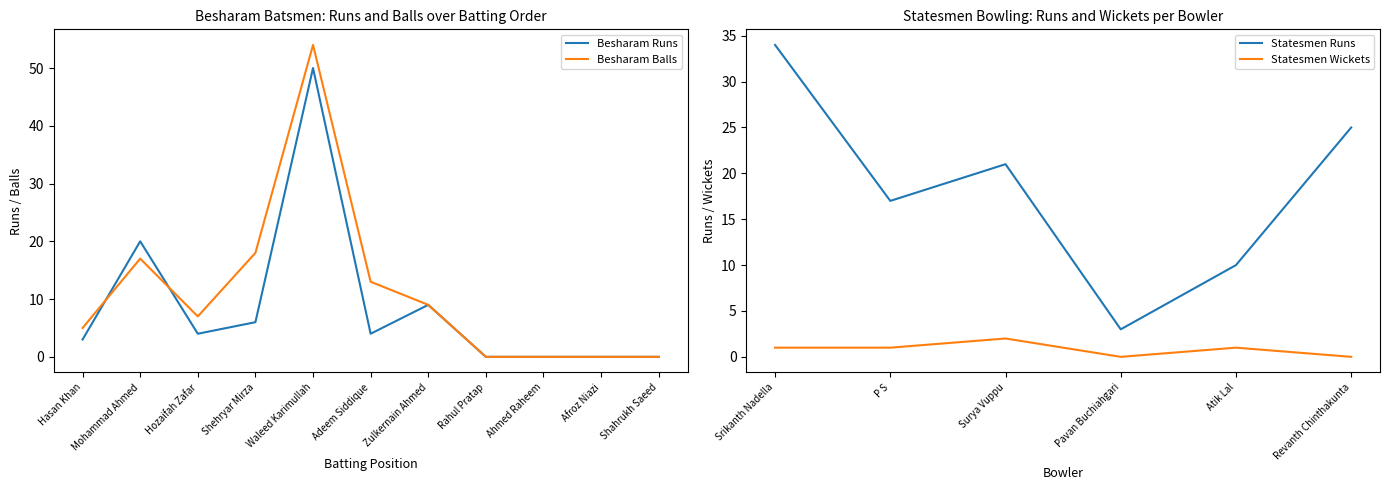

What value does the Besharam Runs series have at Shehryar Mirza?

6